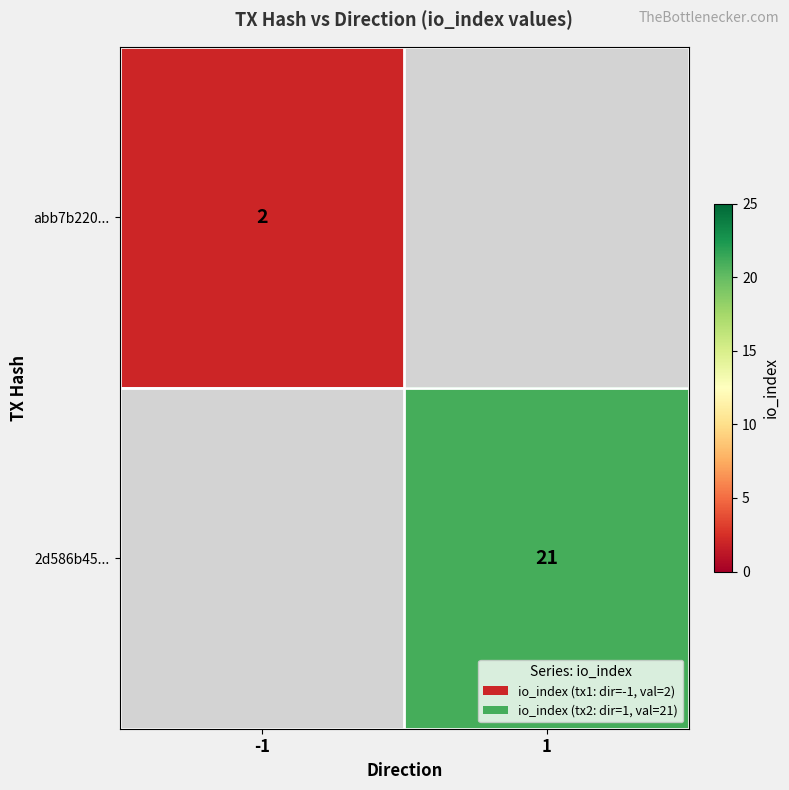

The 2d586b45... series shows 21 at 1. True or false?

True